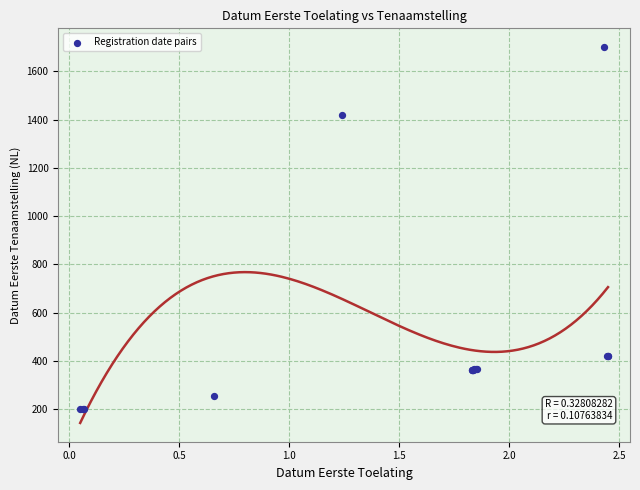

What Y value in the scatter plot is closest to 950?

1420.5